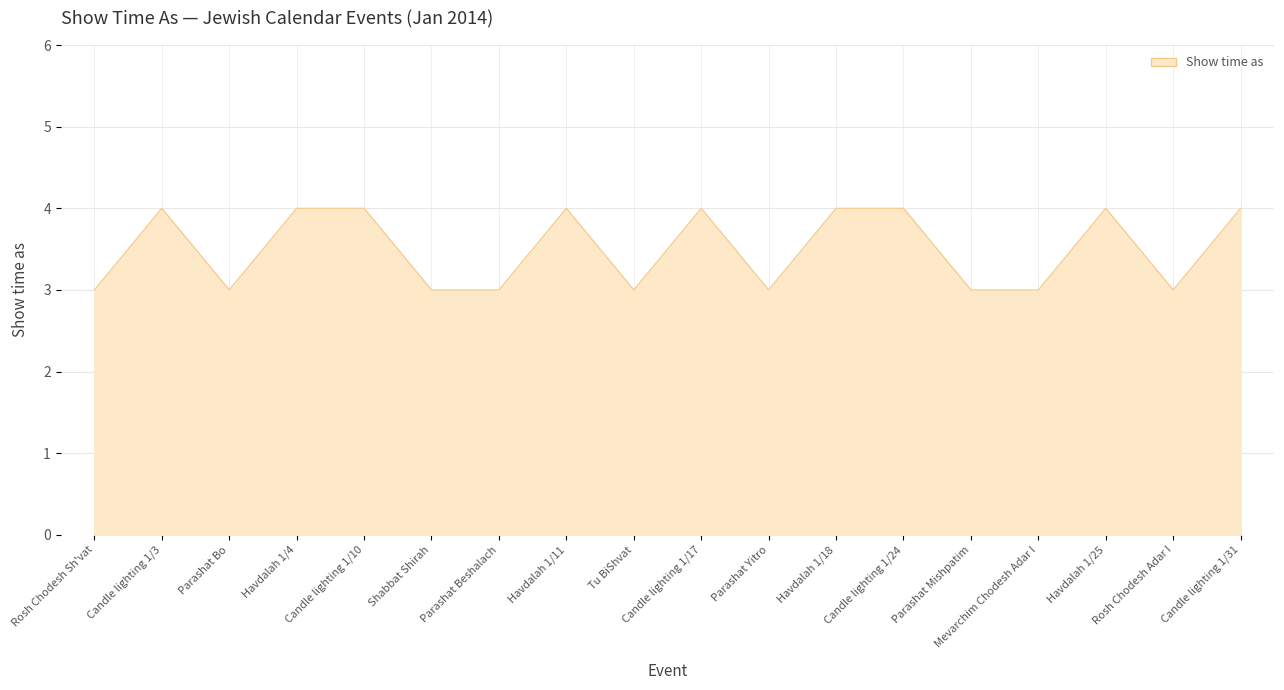

True or false: the data shows 1 at Parashat Beshalach.

False